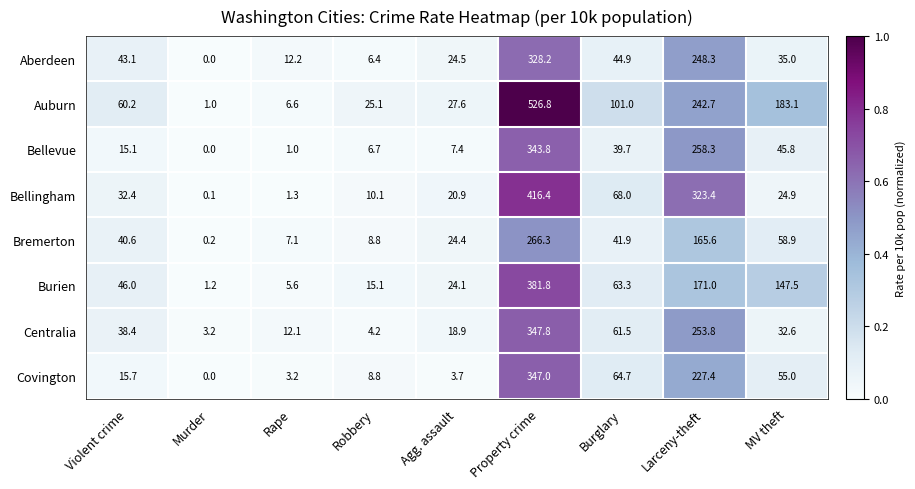

At which category does the chart reach its minimum across all series?

Murder